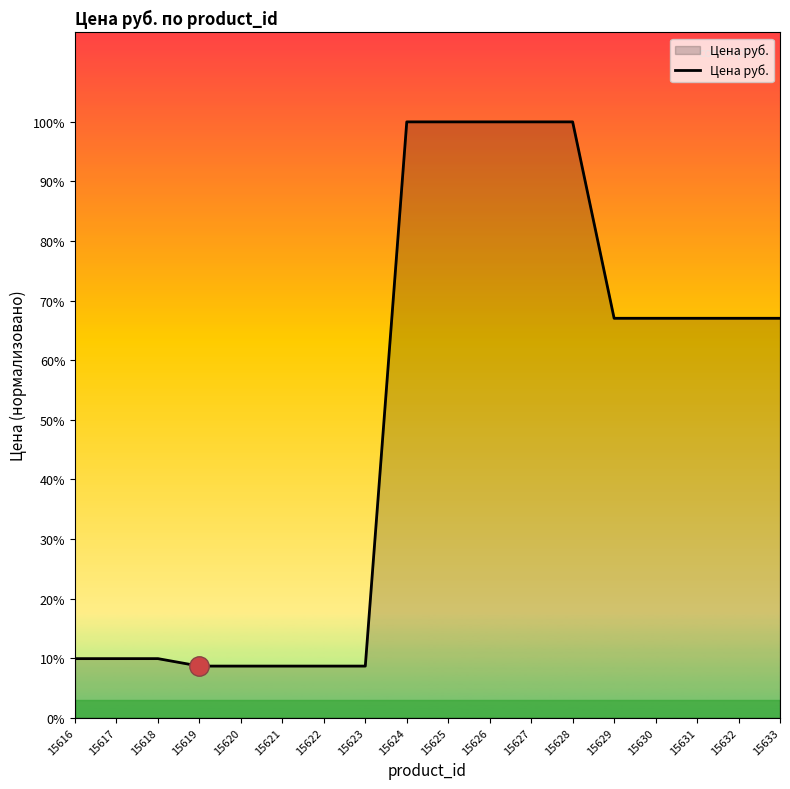

True or false: there are more than 1 points higher than both neighbors.

False